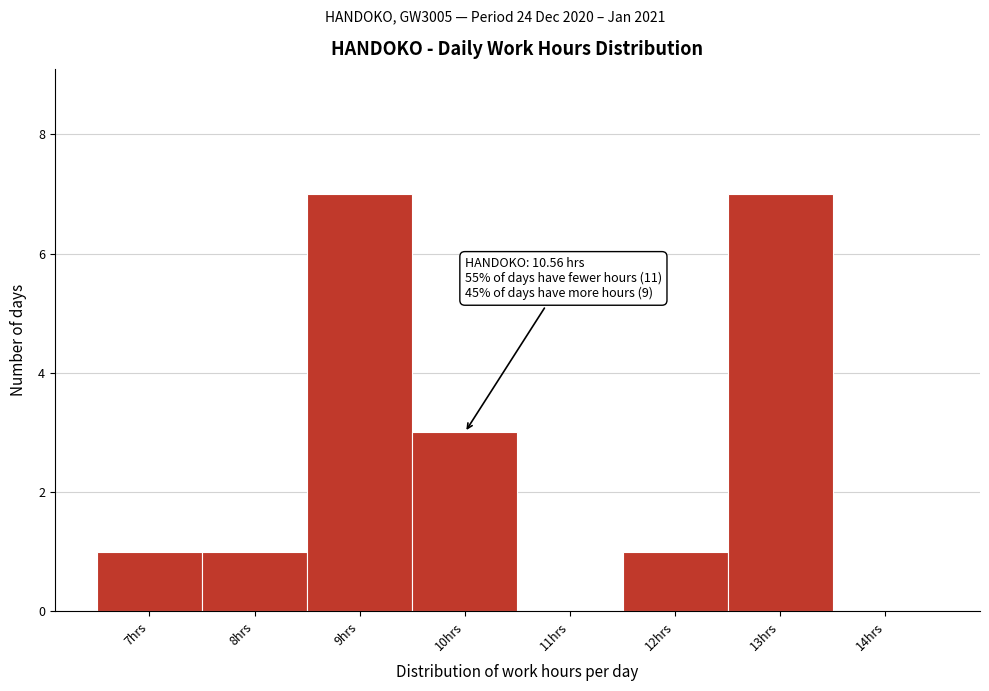

Reading left to right, list all the values displayed in this chart.

7hrs=1	8hrs=1	9hrs=7	10hrs=3	11hrs=0	12hrs=1	13hrs=7	14hrs=0